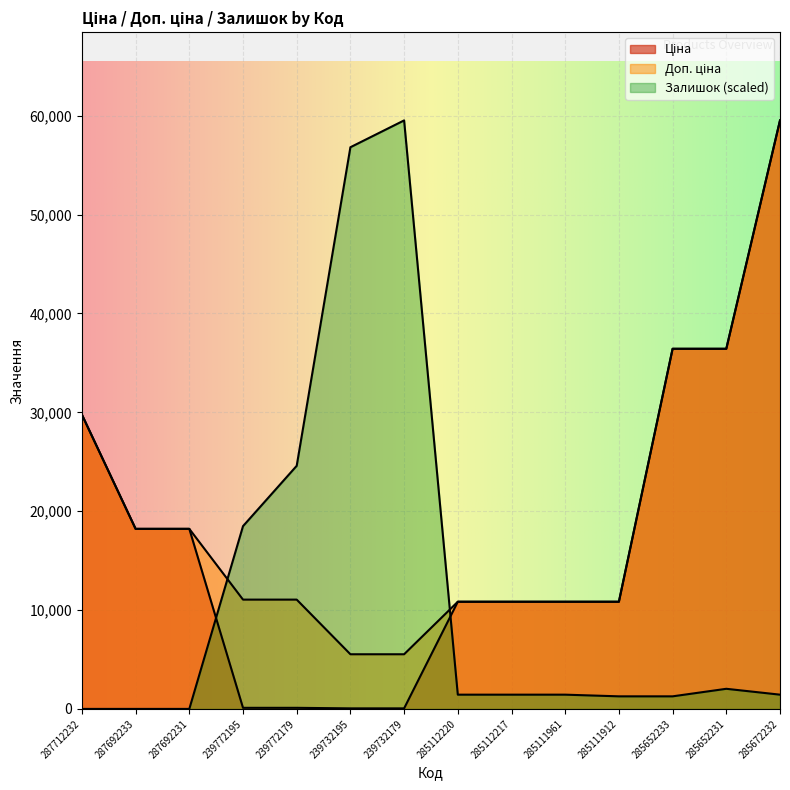

What are all the series names shown in the legend?

Ціна, Доп. ціна, Залишок